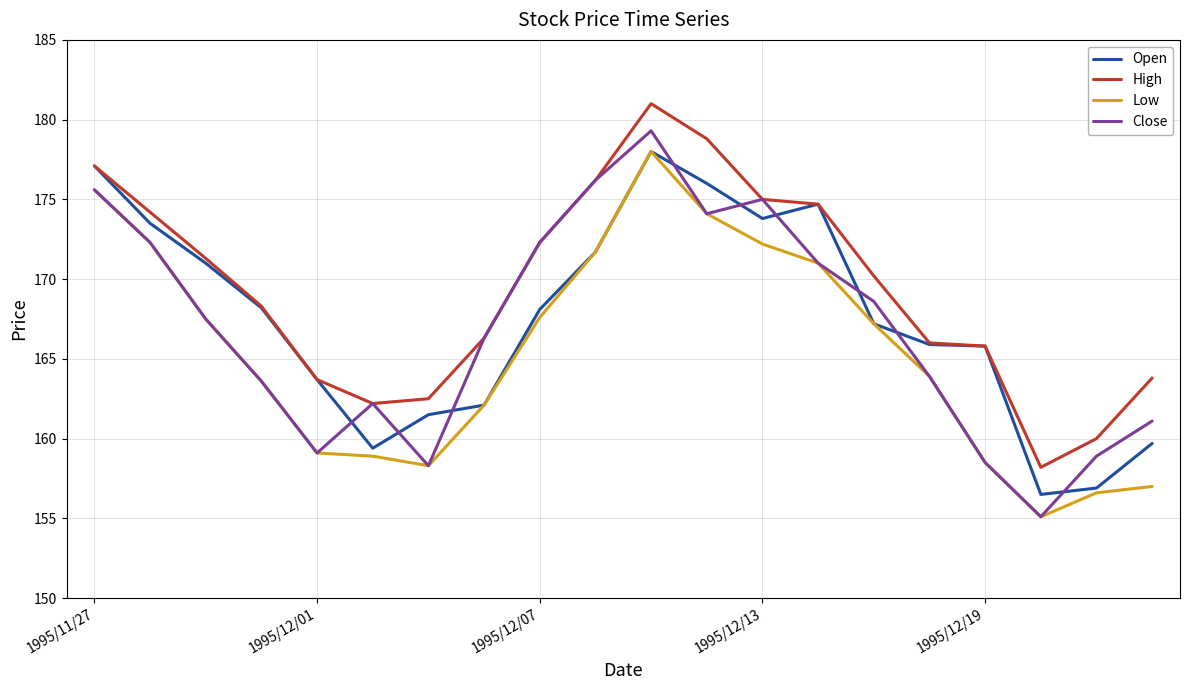

Which series has the largest total across all categories?

High